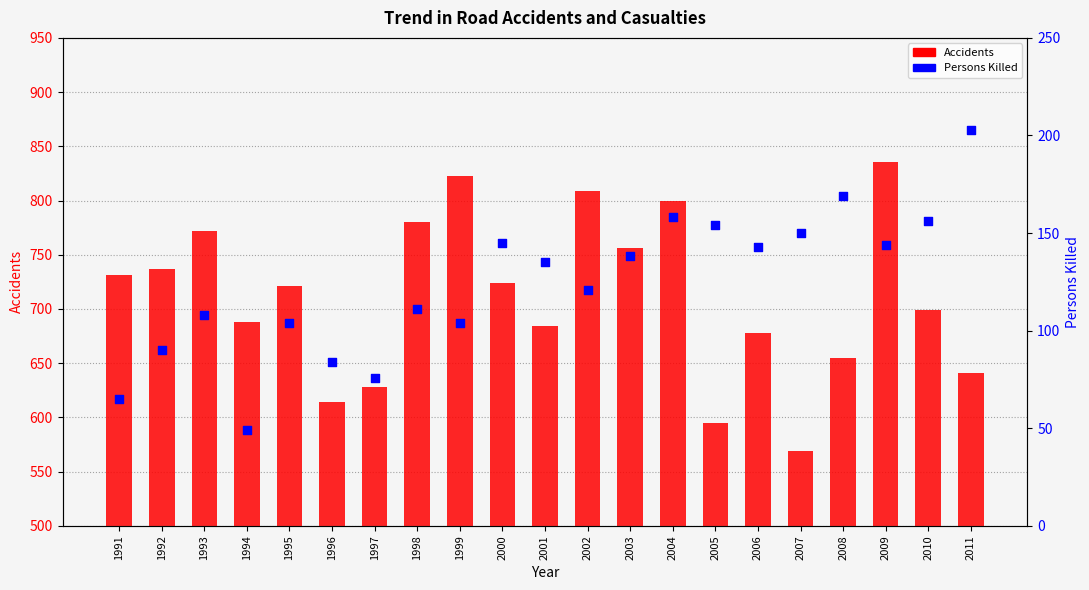

Which series contains the highest Y value?

Accidents